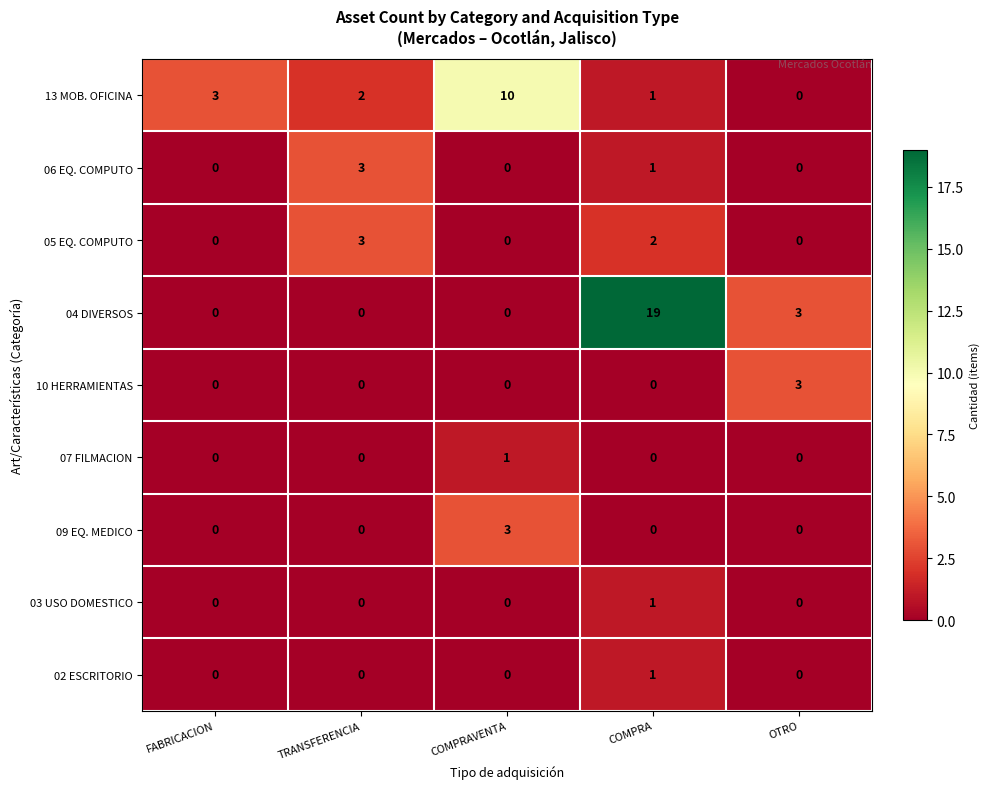

How many data points does each series have?

5